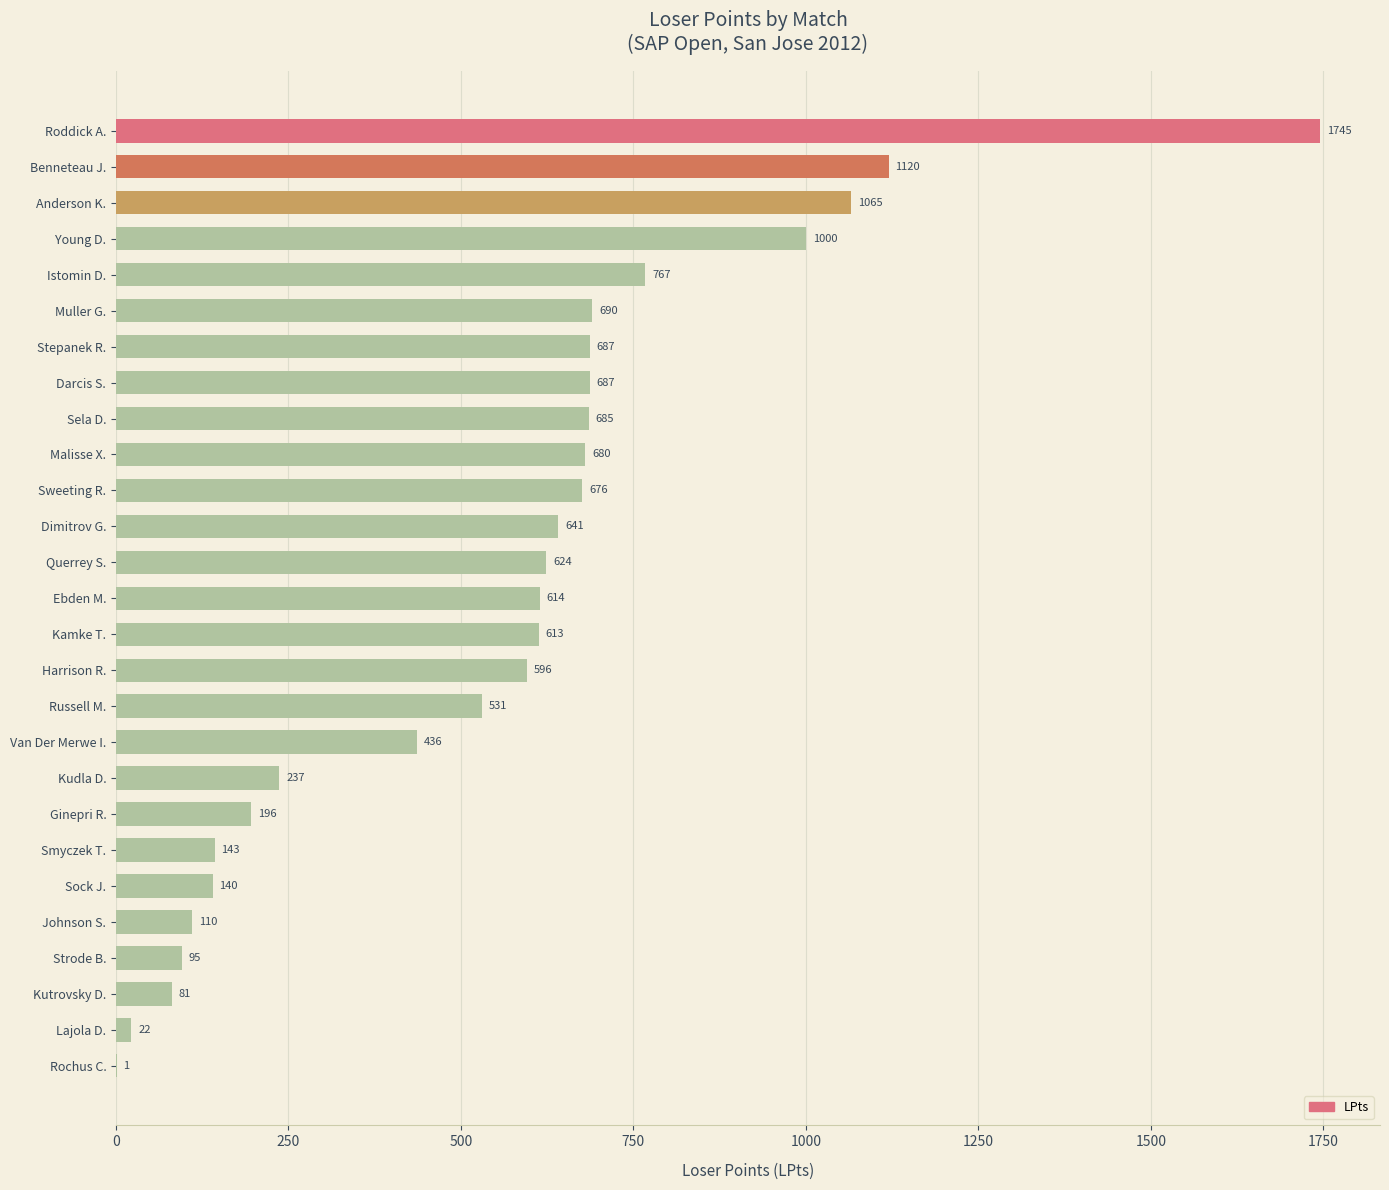

True or false: the data shows 243 at Van Der Merwe I..

False